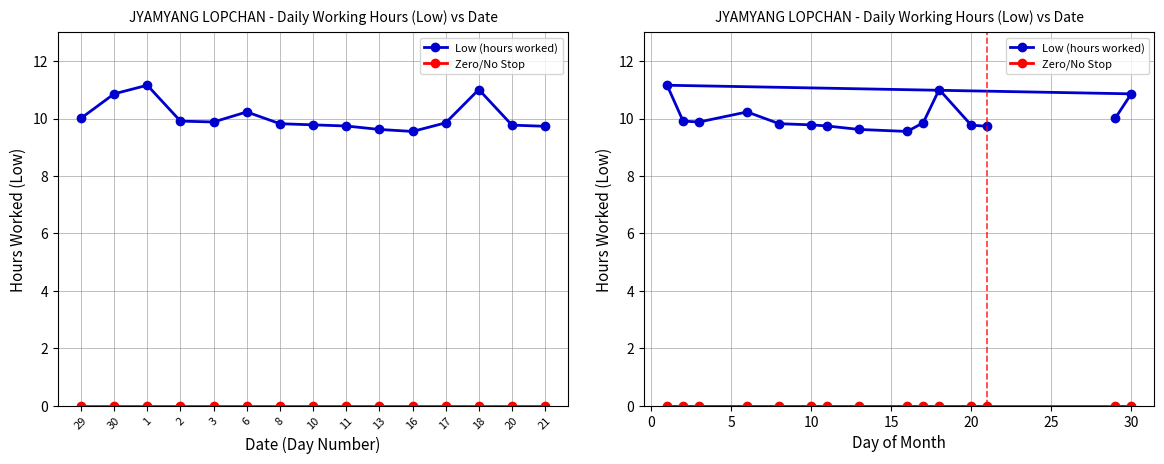

The value of Low (hours worked) at 29 is 6.3. True or false?

False